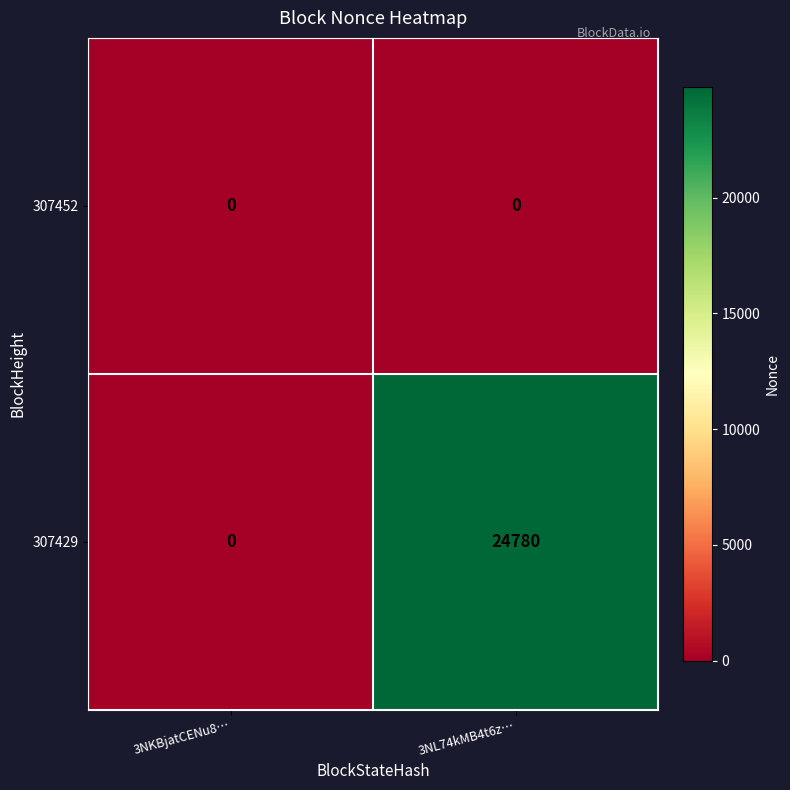

At which category does the chart reach its peak across all series?

3NL74kMB4t6z…